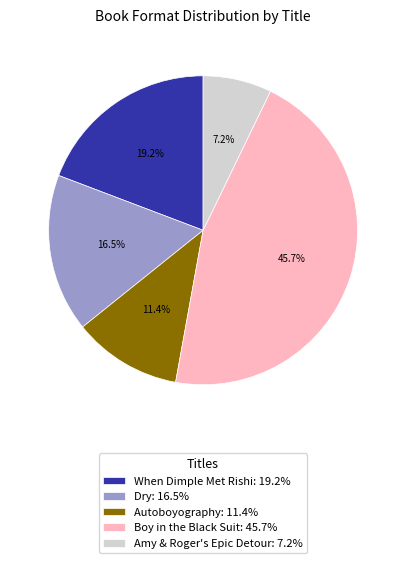

Does Amy & Roger's Epic Detour represent more than half of the total?

No